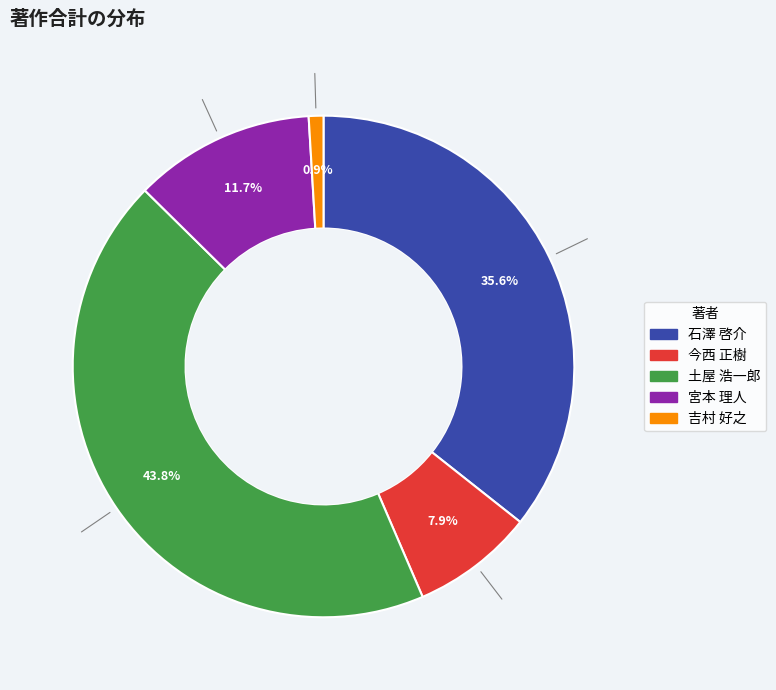

To the nearest percent, what percentage of the pie is 吉村 好之?

1%